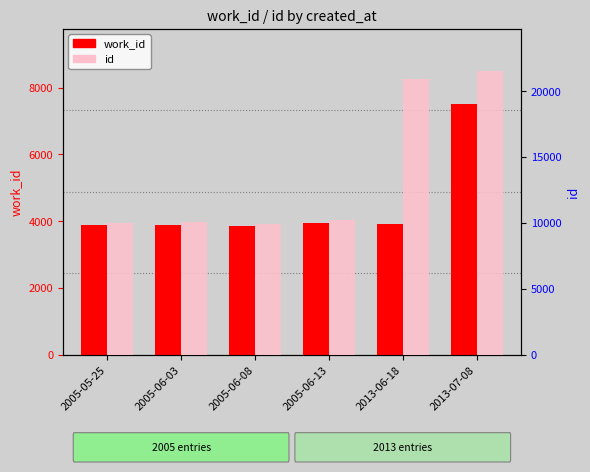

What are all the series names shown in the legend?

work_id, id